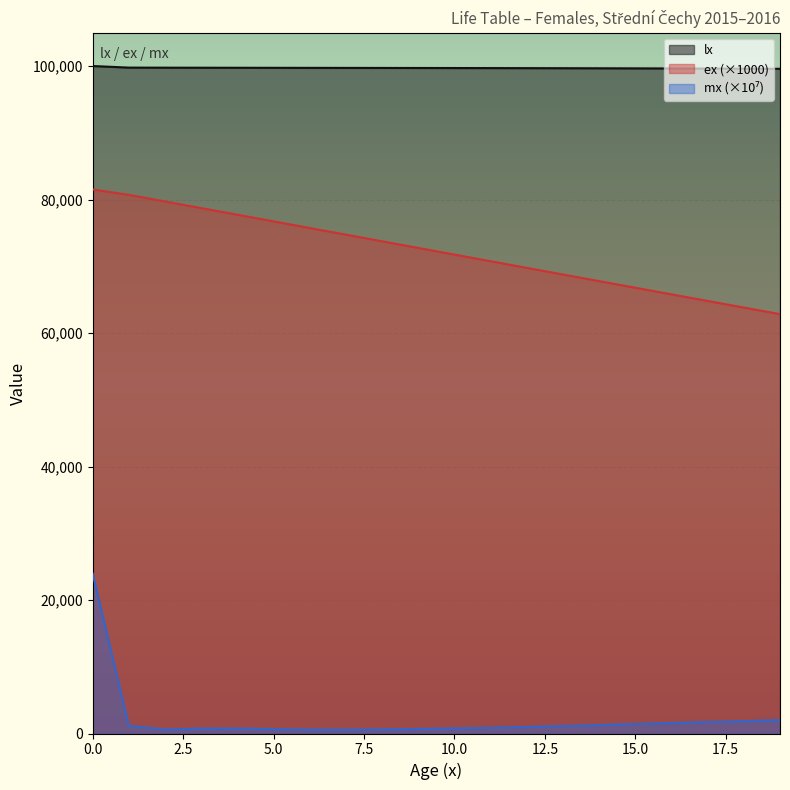

How many lines are shown in the chart?

3